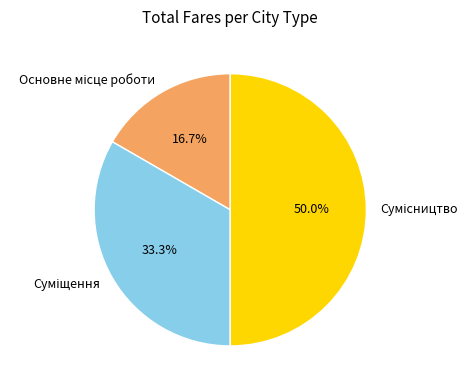

True or false: Сумісництво accounts for 50% of the total.

True